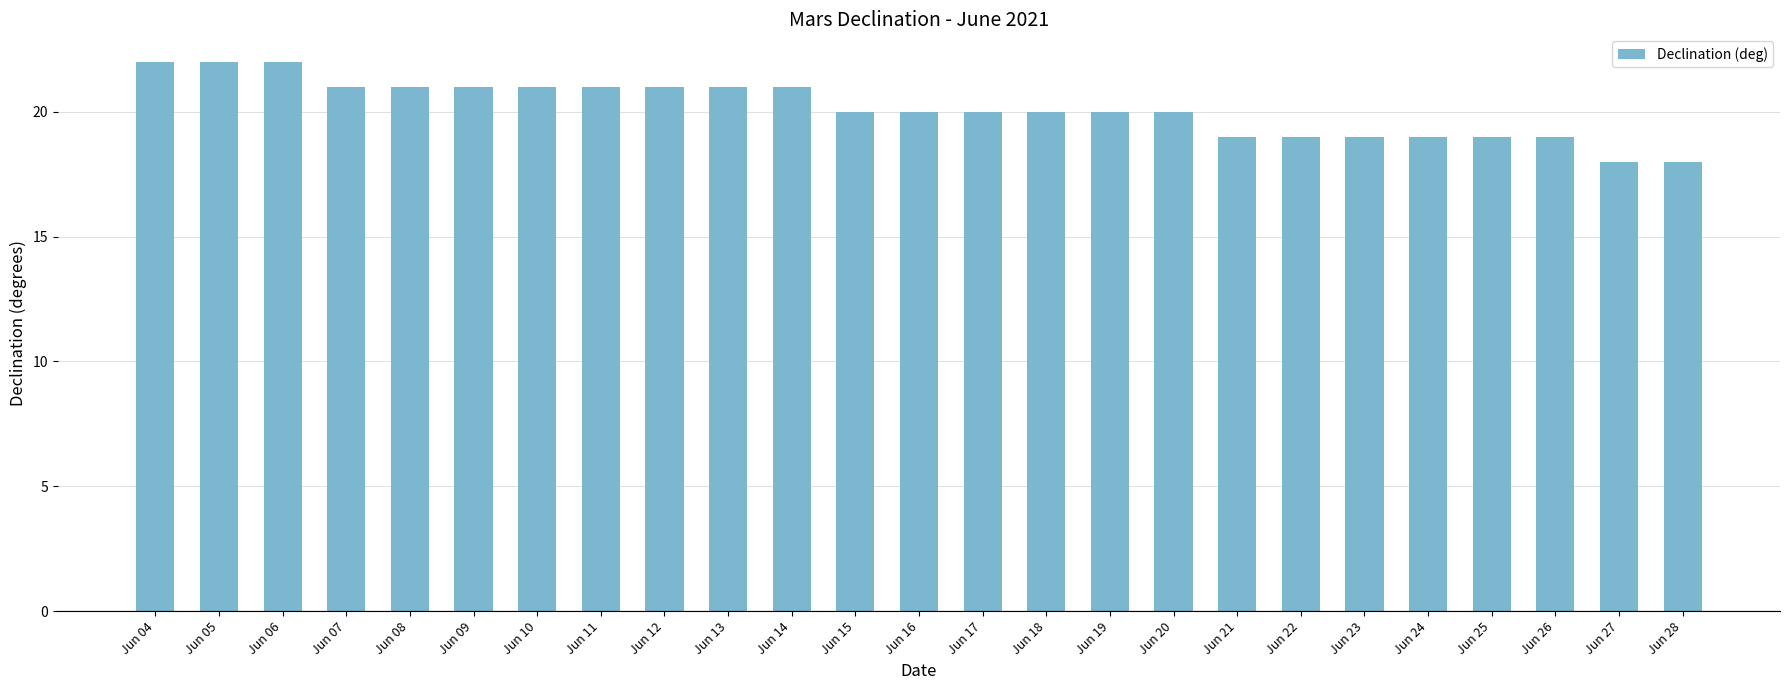

What is the smallest value displayed?

18